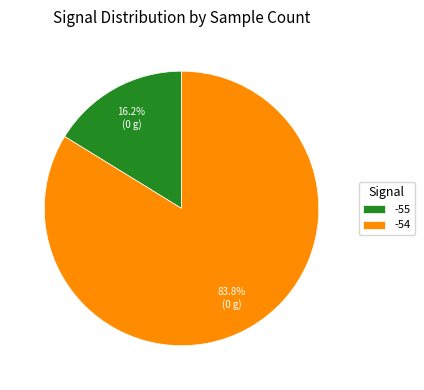

Which category has the biggest portion of the pie?

-54